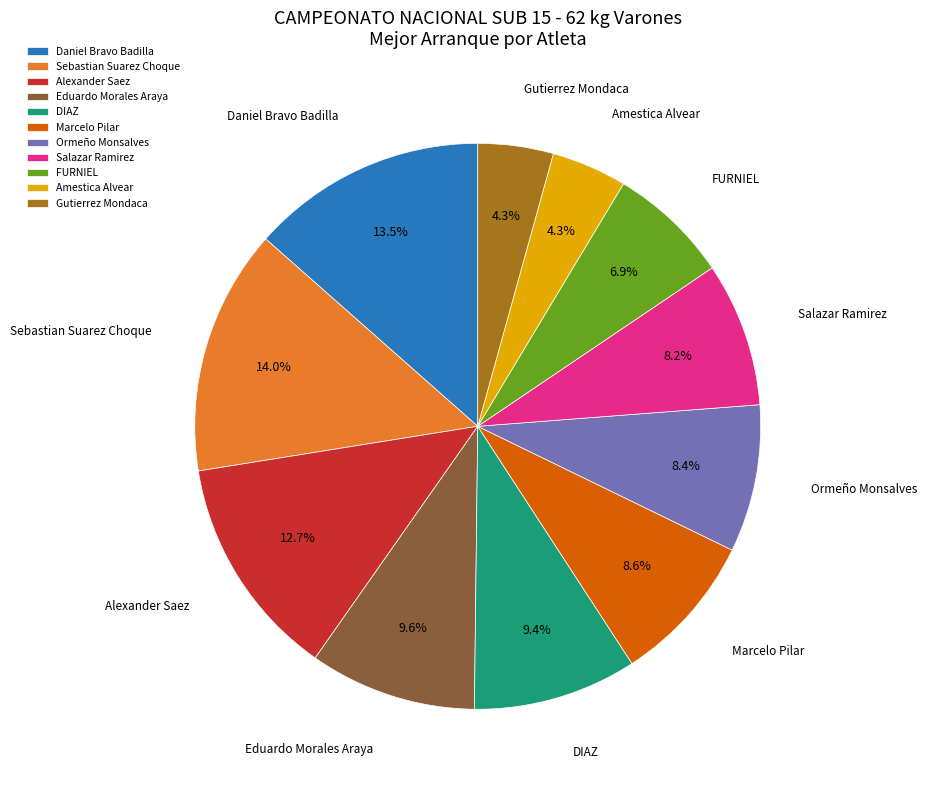

How many slices are in this pie chart?

11